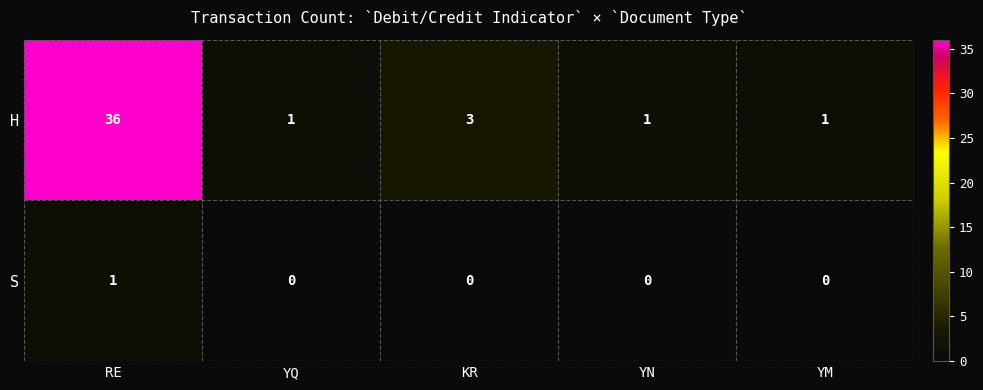

Which series has the largest total across all categories?

H